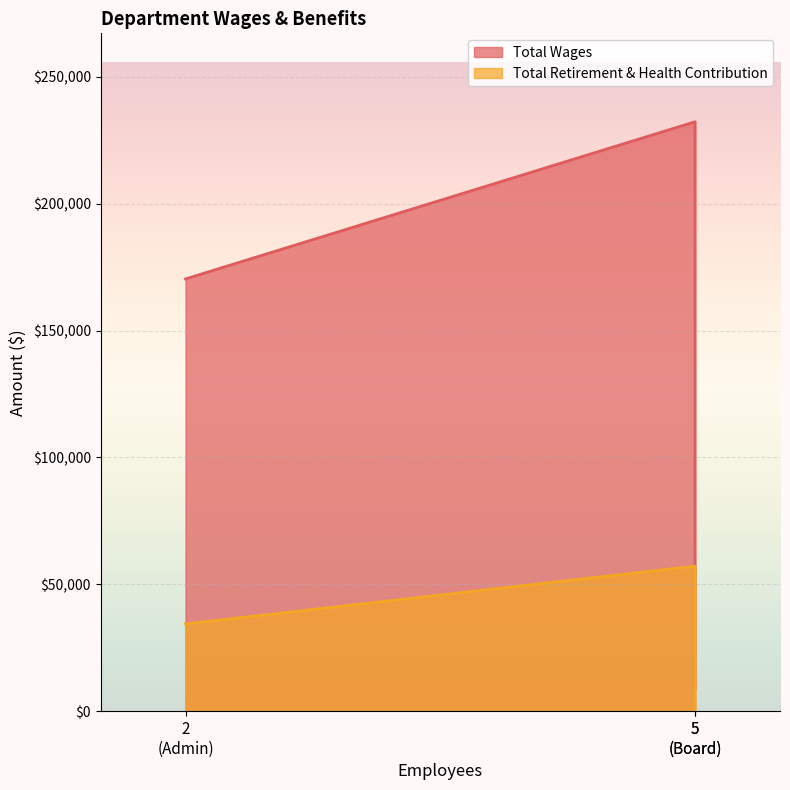

The Total Retirement & Health Contribution series shows 34382 at Admin. True or false?

True